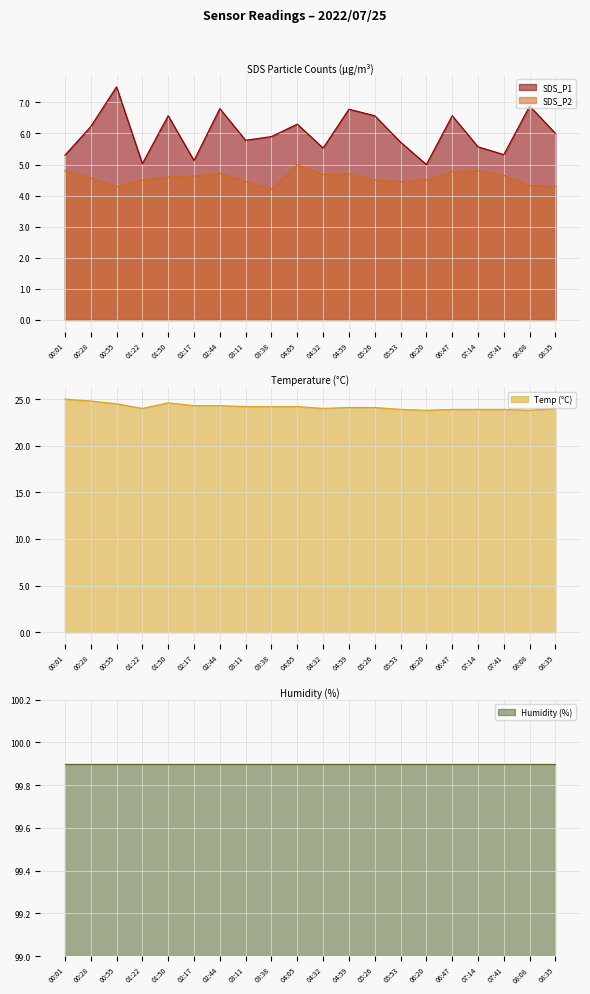

At how many categories does at least one series exceed 5?

20